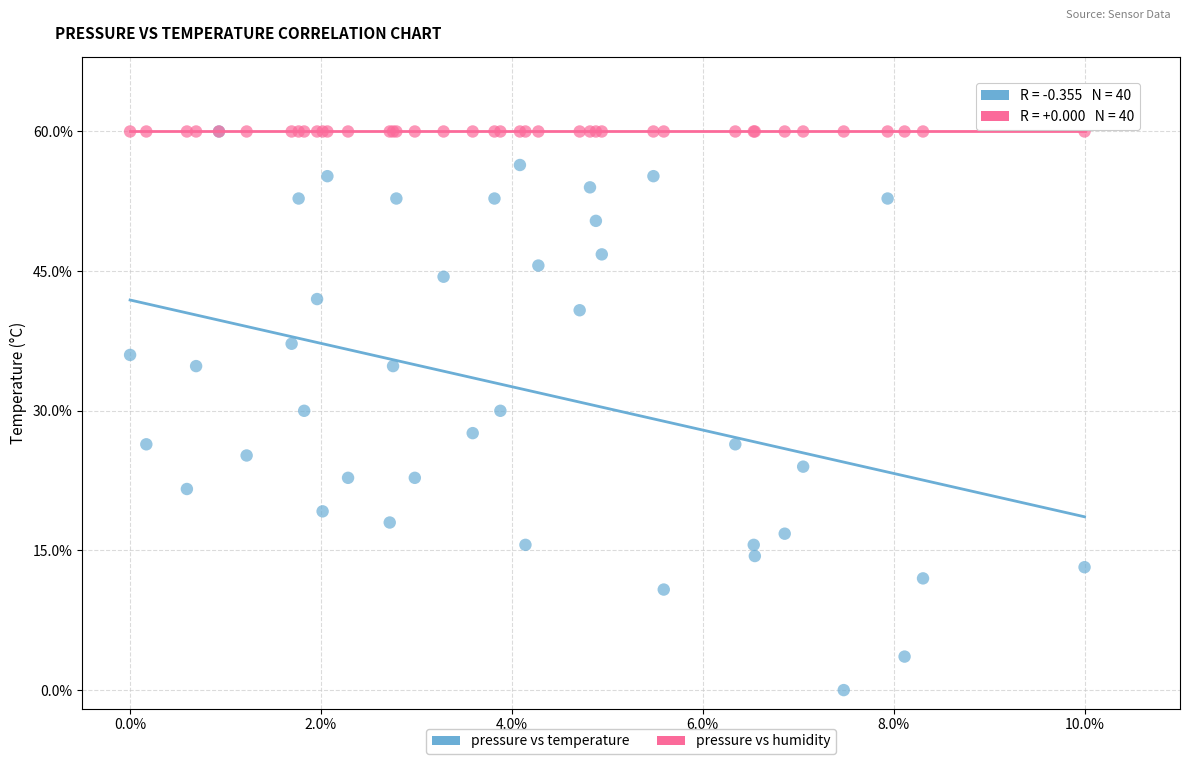

What are all the series names shown in the legend?

pressure vs temperature, pressure vs humidity